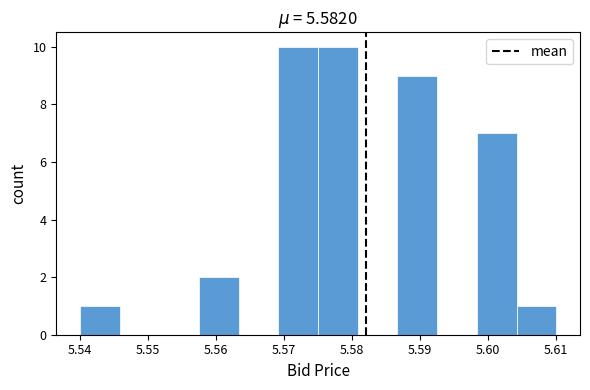

What is the height of the bar covering 5.569 to 5.575 on the x-axis? Neither the bar edges nor the heights are printed on the chart, so give them approximately, as read against the axes.

10